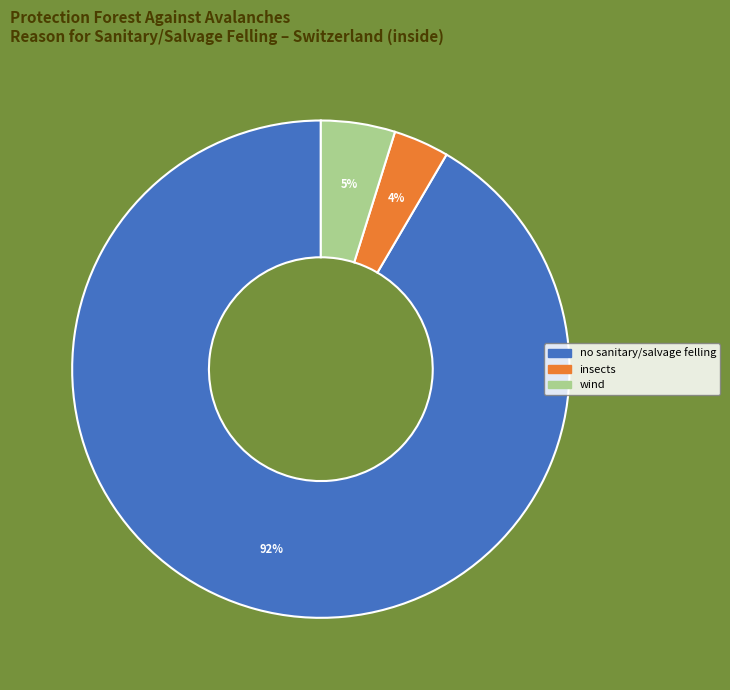

To the nearest percent, what is the average slice percentage?

33%